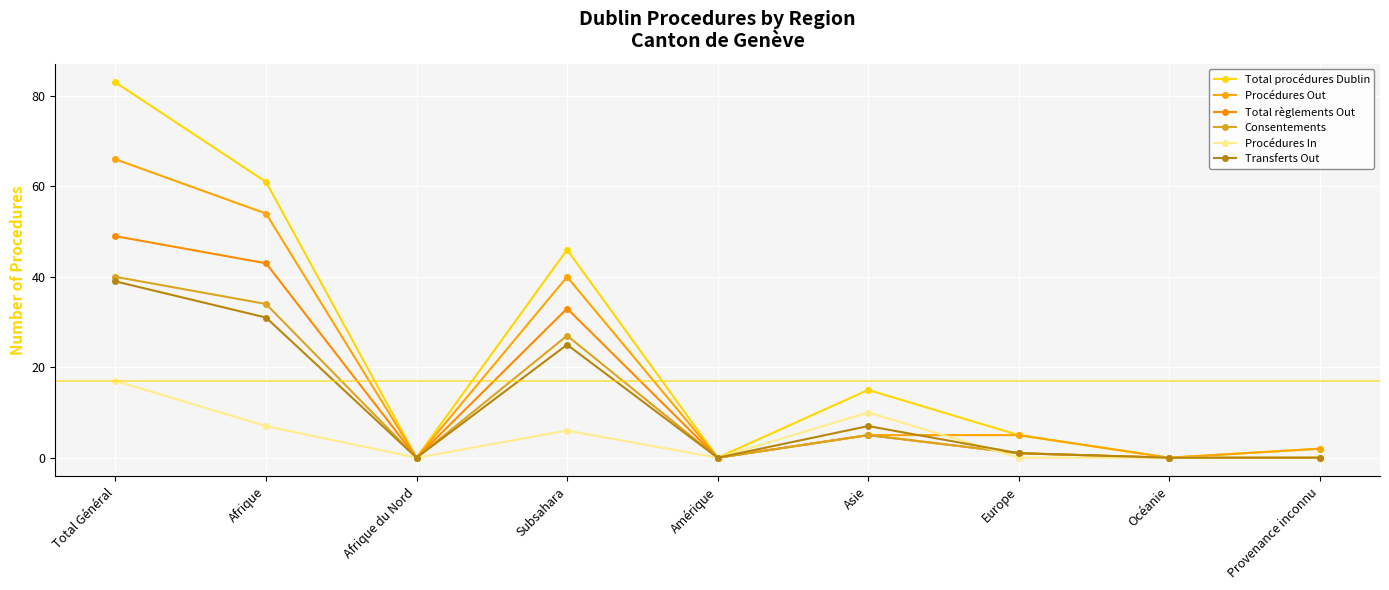

Count the number of categories in the chart.

9